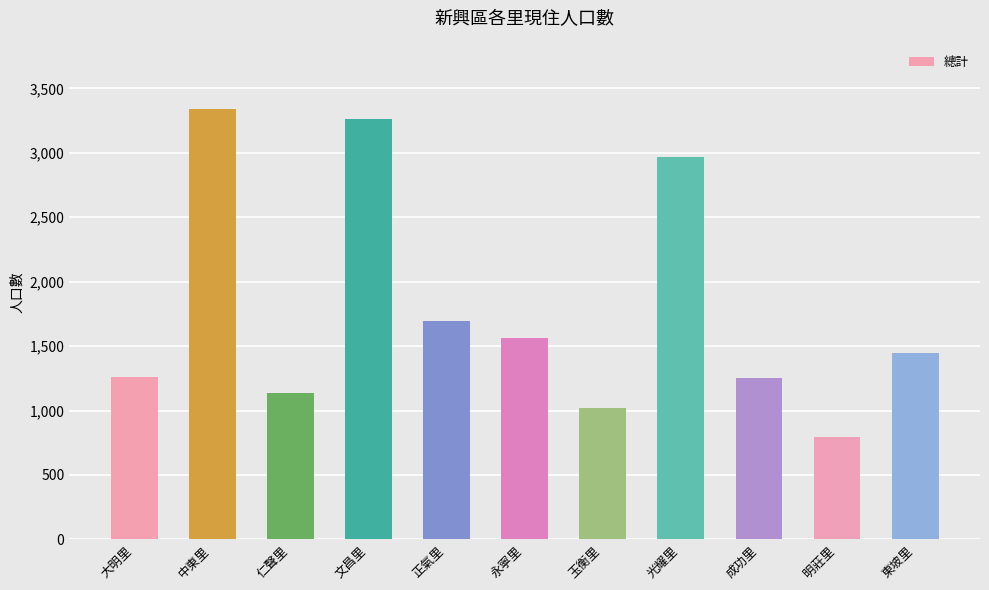

What is the change in value from 正氣里 to 明莊里?

-902